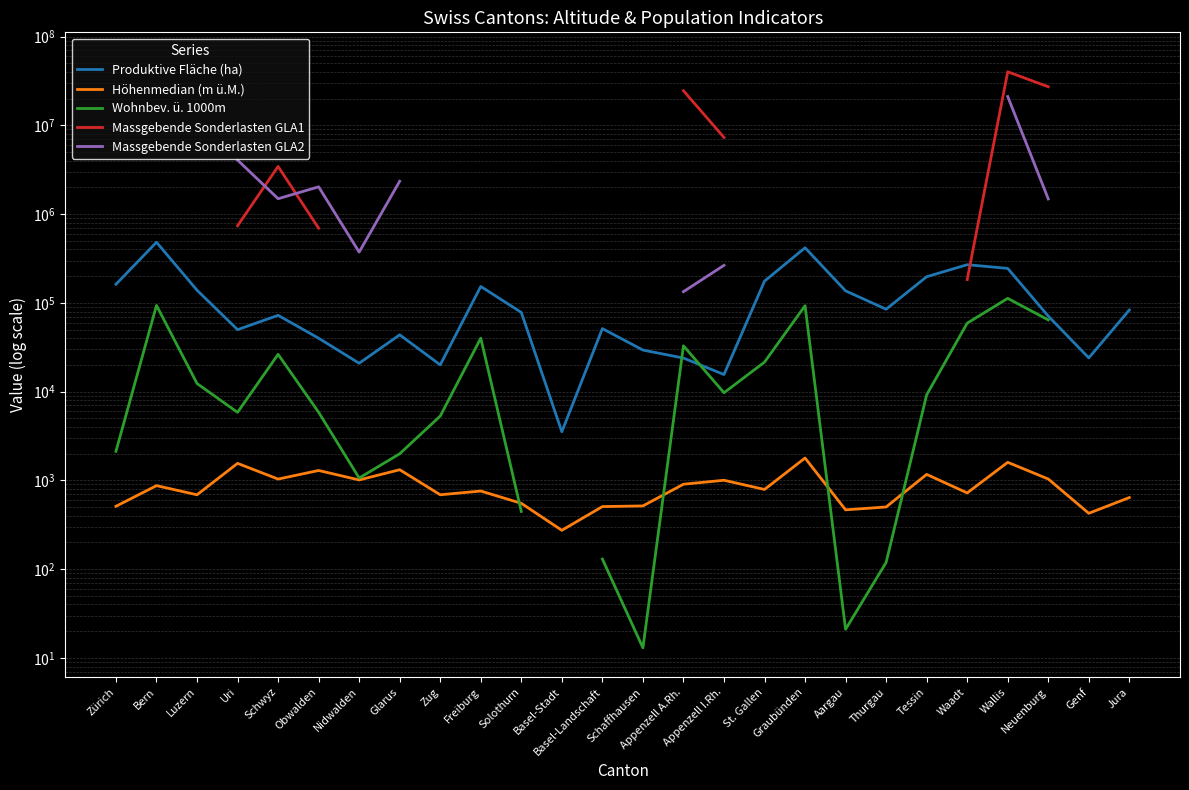

Is the value of Wohnbev. ü. 1000m at Basel-Landschaft greater than the value of Höhenmedian (m ü.M.) at Glarus?

No